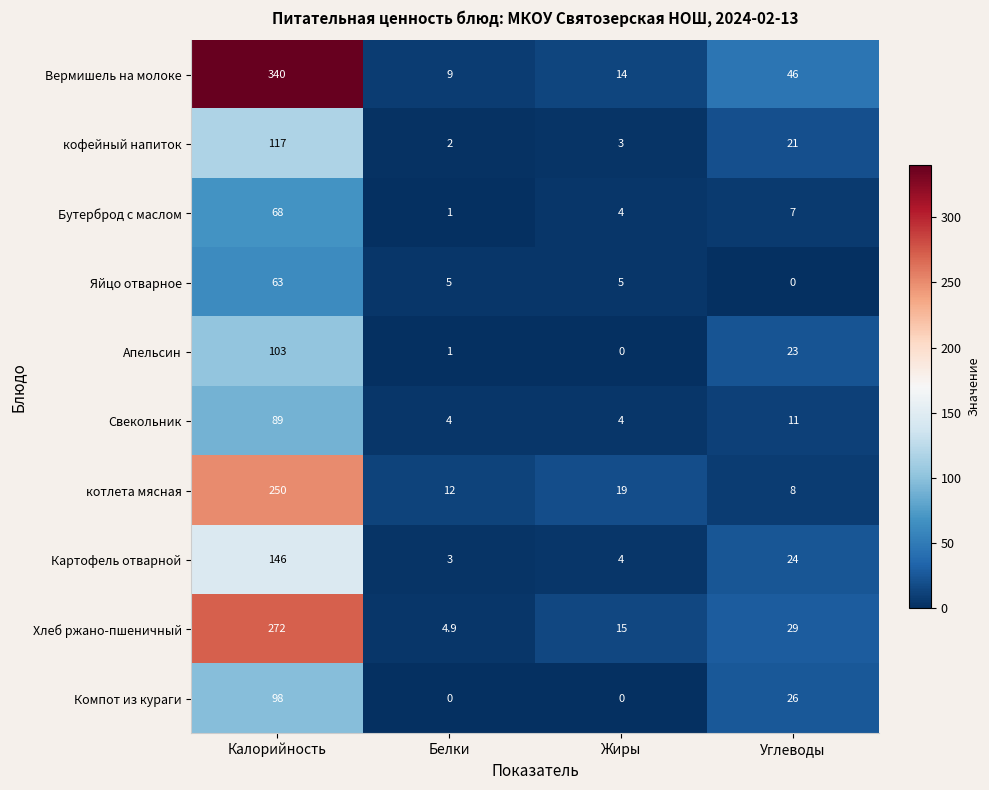

The Апельсин series shows 159.2 at Калорийность. True or false?

False